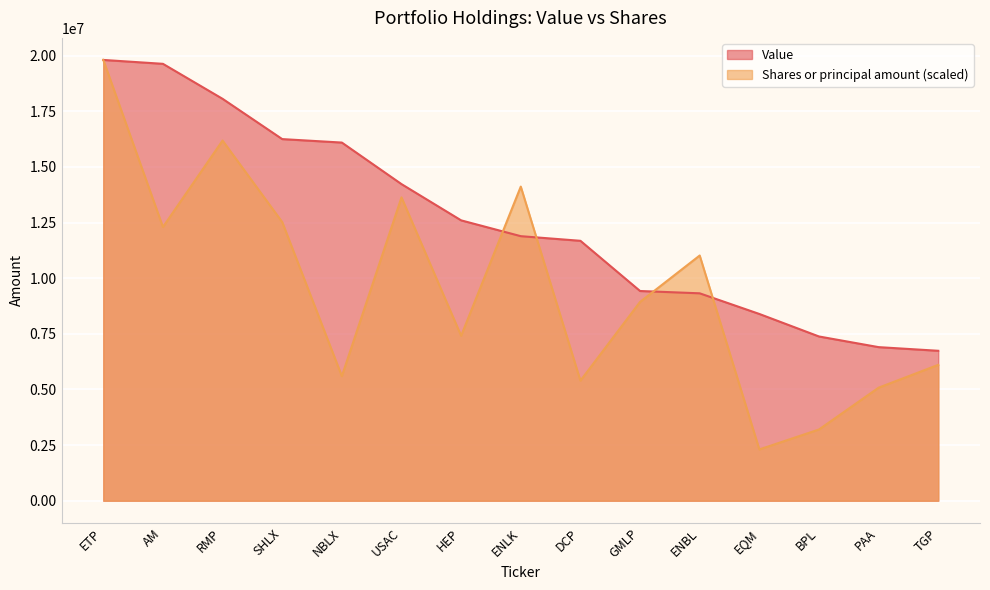

Reading left to right, what are all the values shown in this chart?

Value: 19812000.0	19637000.0	18064000.0	16254000.0	16098000.0	14231000.0	12602000.0	11891000.0	11683000.0	9427000.0	9323000.0	8395000.0	7383000.0	6904000.0	6740000.0
Shares or principal amount: 19812000.0	12303013.3	16188641.5	12524569.5	5599814.0	13634426.9	7413999.3	14119274.8	5395759.7	8936734.1	11021980.7	2306802.8	3202743.9	5082687.2	6107938.3